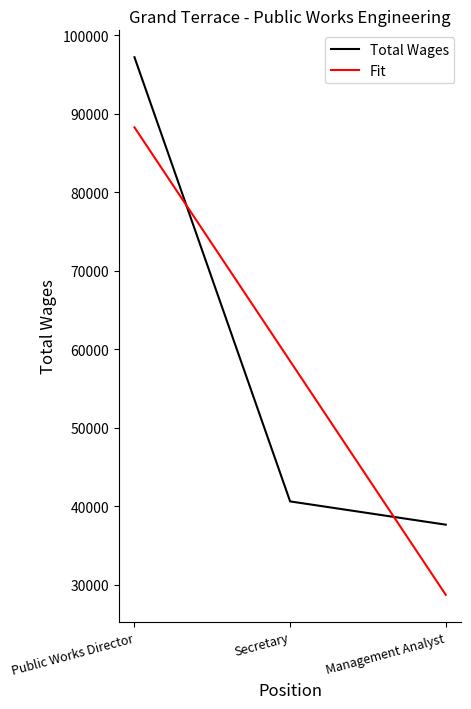

How many lines are shown in the chart?

2